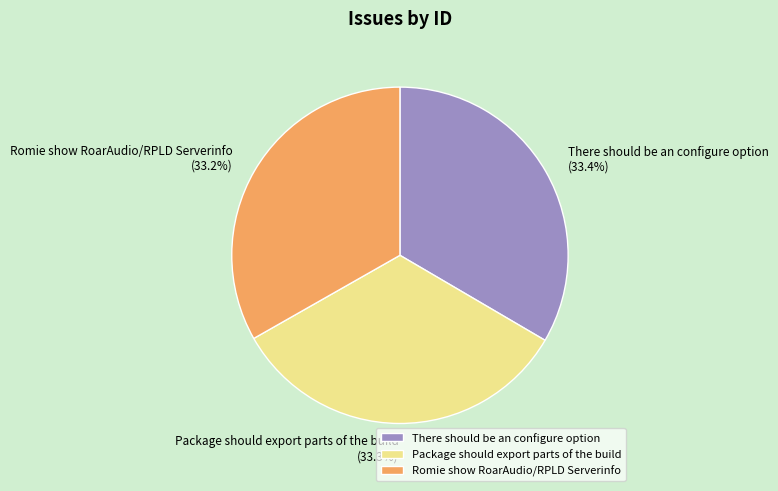

Count the number of slices in the pie.

3